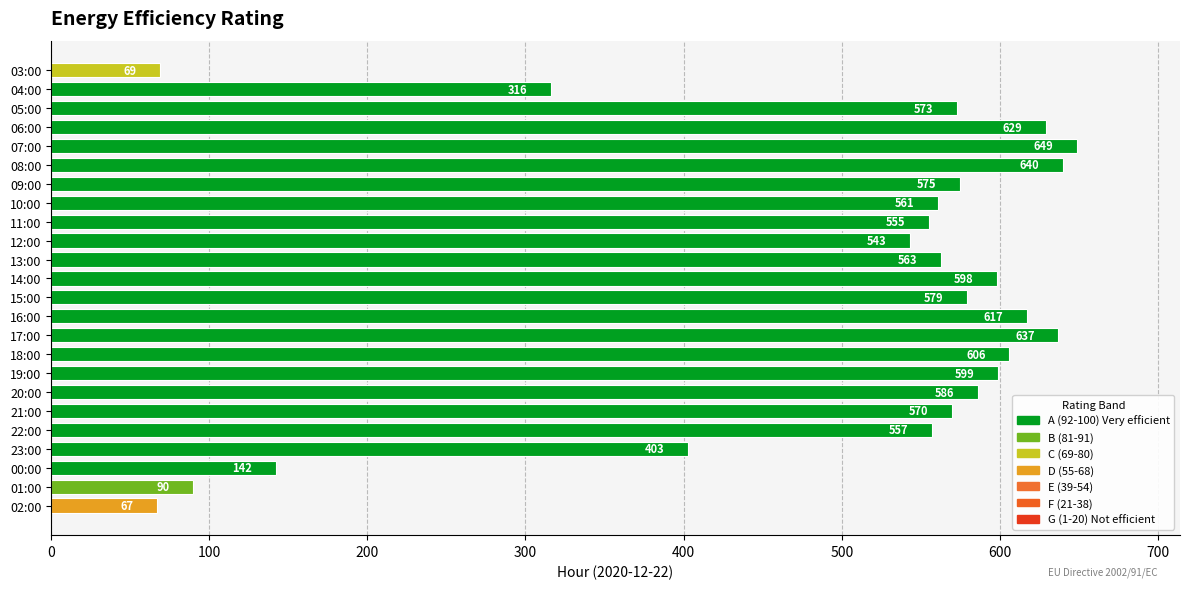

Does the chart contain stacked bars?

No